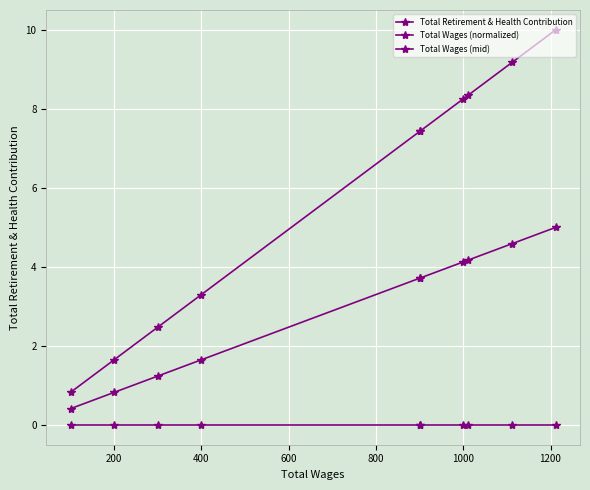

True or false: Total Wages (normalized) and Total Wages (mid) cross at least once.

False